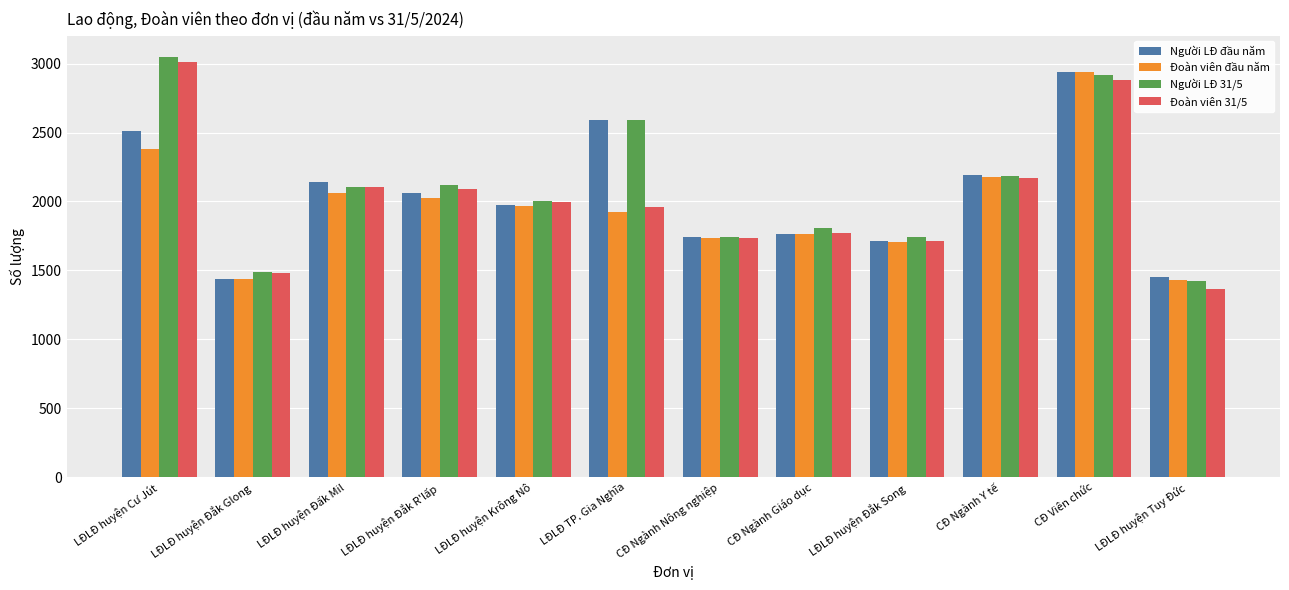

How many bars are there in each group?

4